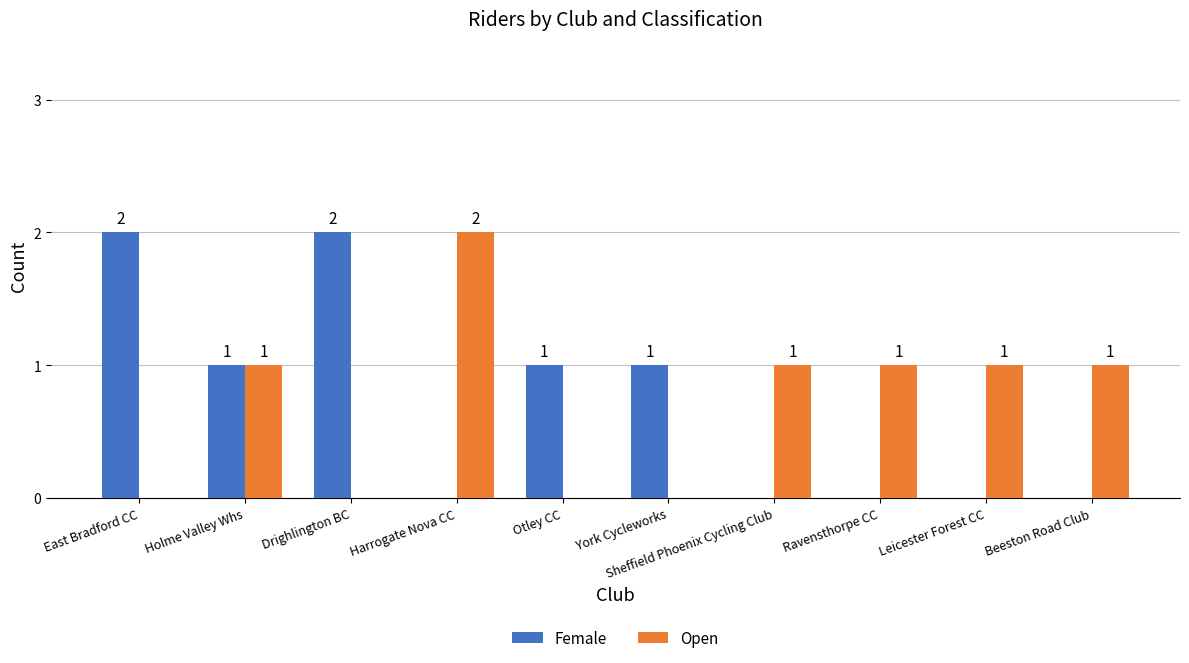

What is the total value across all series at Beeston Road Club?

1